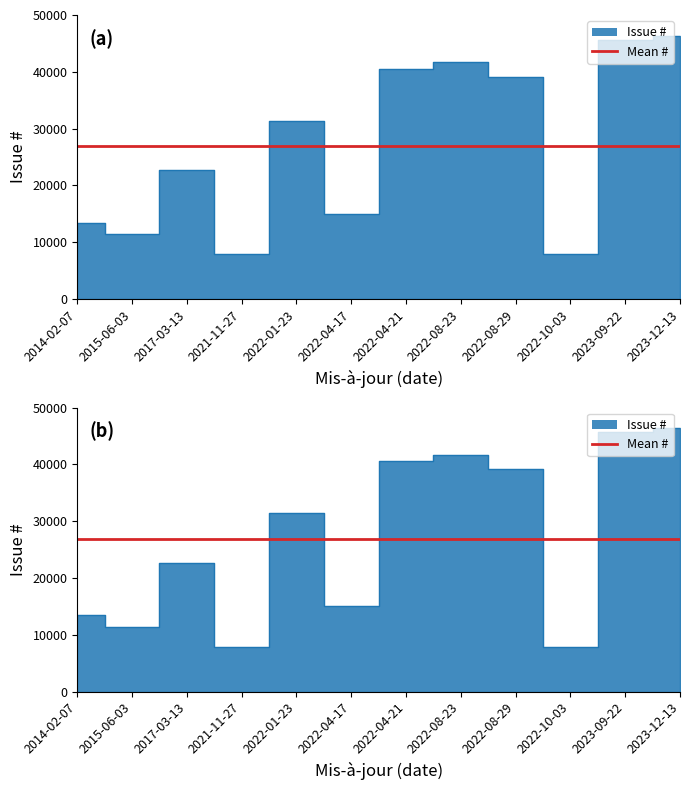

The chart shows a value of 40567 at 2022-04-21. True or false?

True